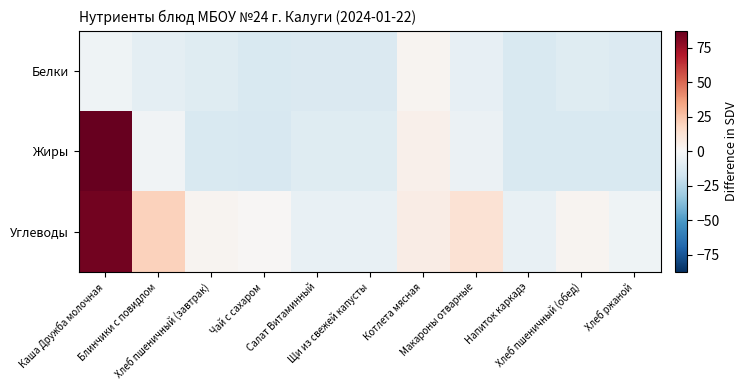

Which label corresponds to the largest value in the chart?

Каша Дружба молочная